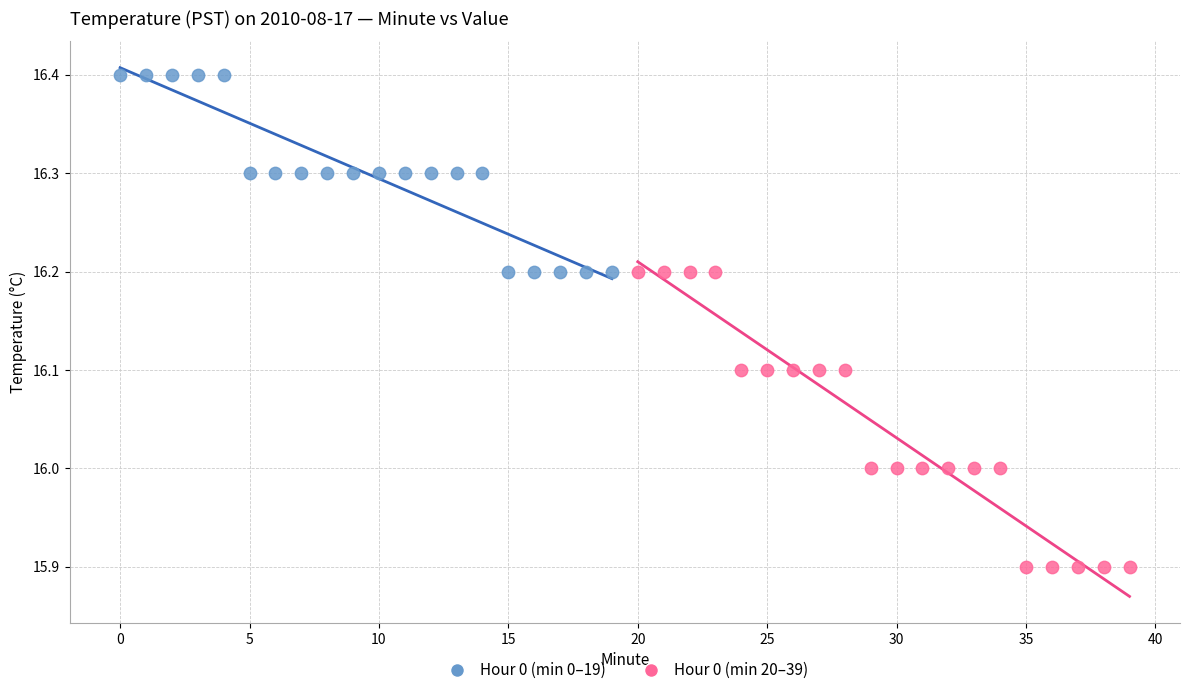

Which series has the largest Y range (max minus min)?

Hour 0 (min 20–39)